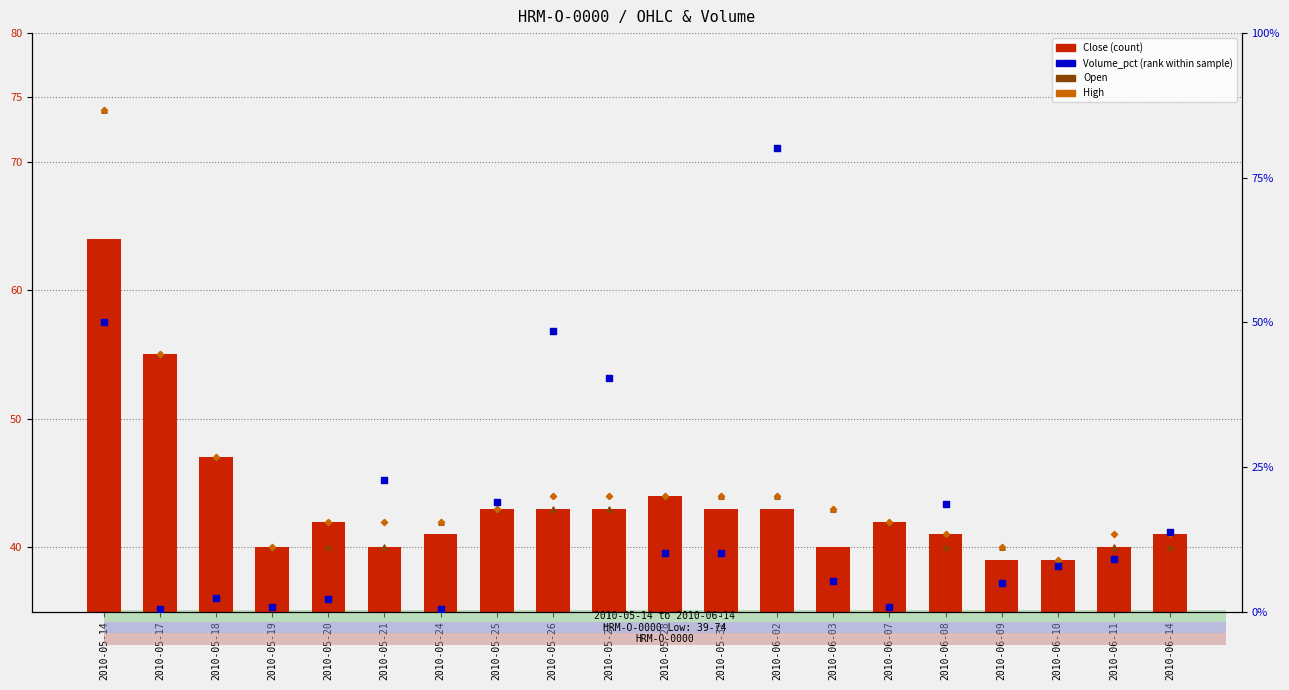

At which category is the sum across all series the highest?

2010-05-14